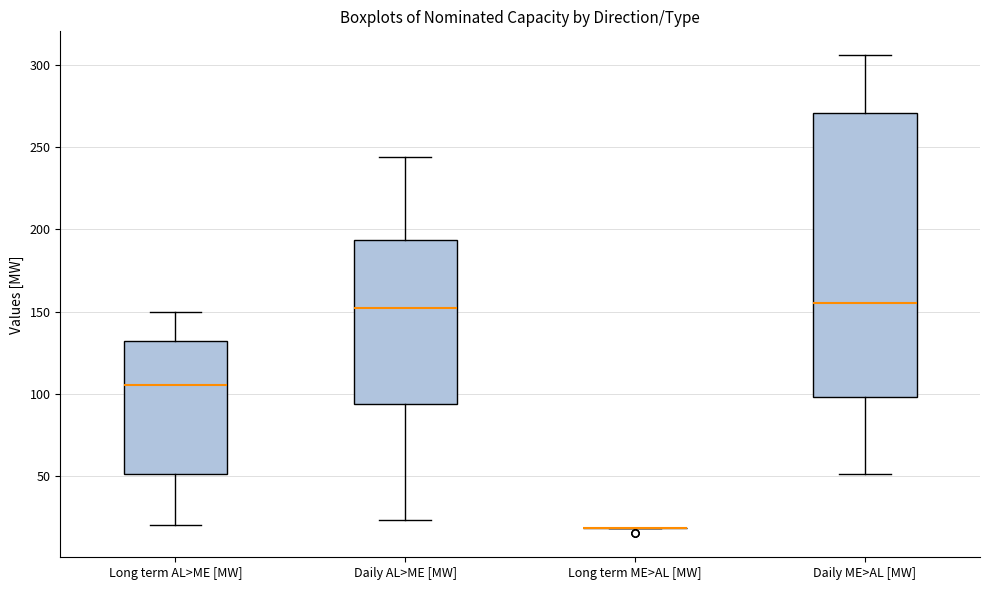

Which box is the tallest, from its lower edge to its upper edge?

Daily ME>AL [MW]